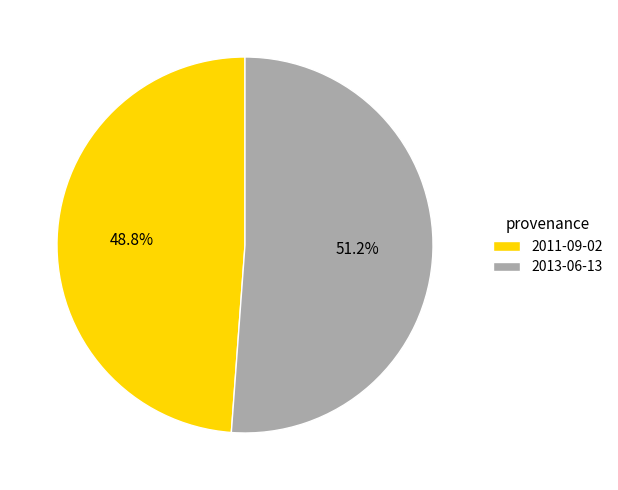

Is there any slice that represents more than half of the pie?

Yes